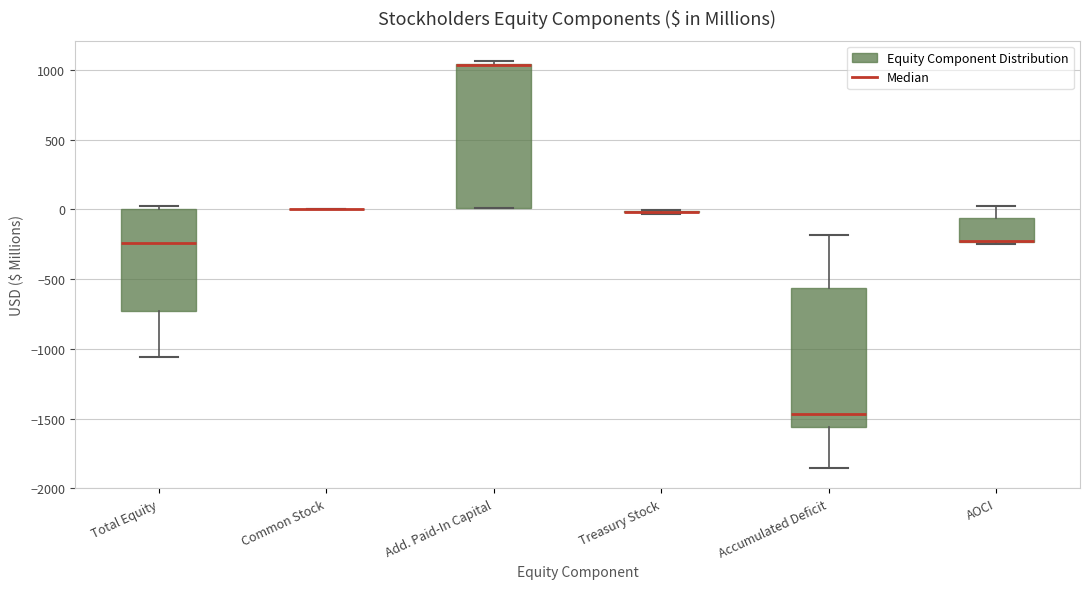

Where does the lower whisker of the box for Total Equity end on the y-axis? The values are not printed on the chart, so give them approximately, as read against the axis.

-1050